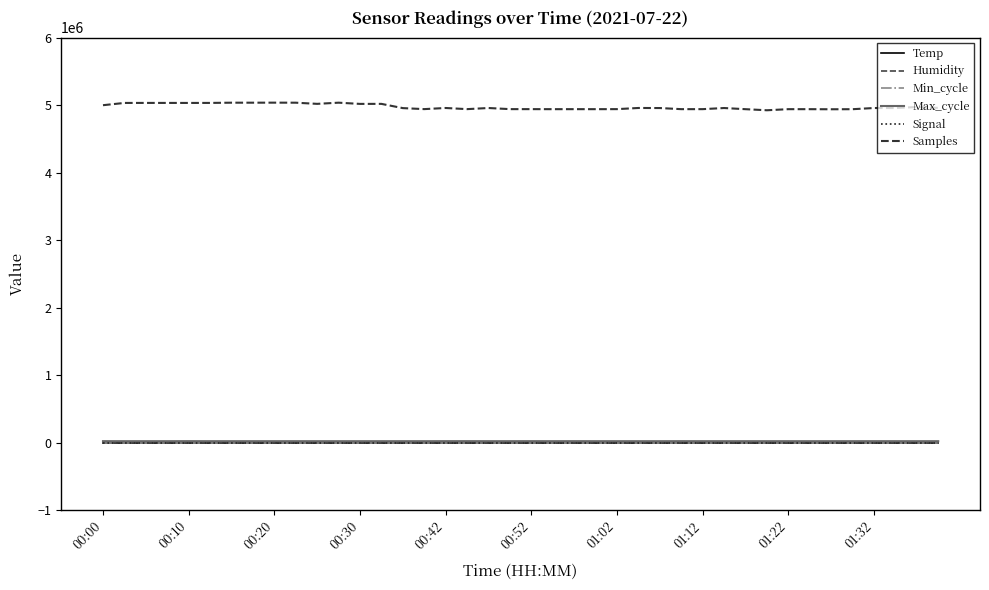

What is the sum of all Humidity values?

3330.9